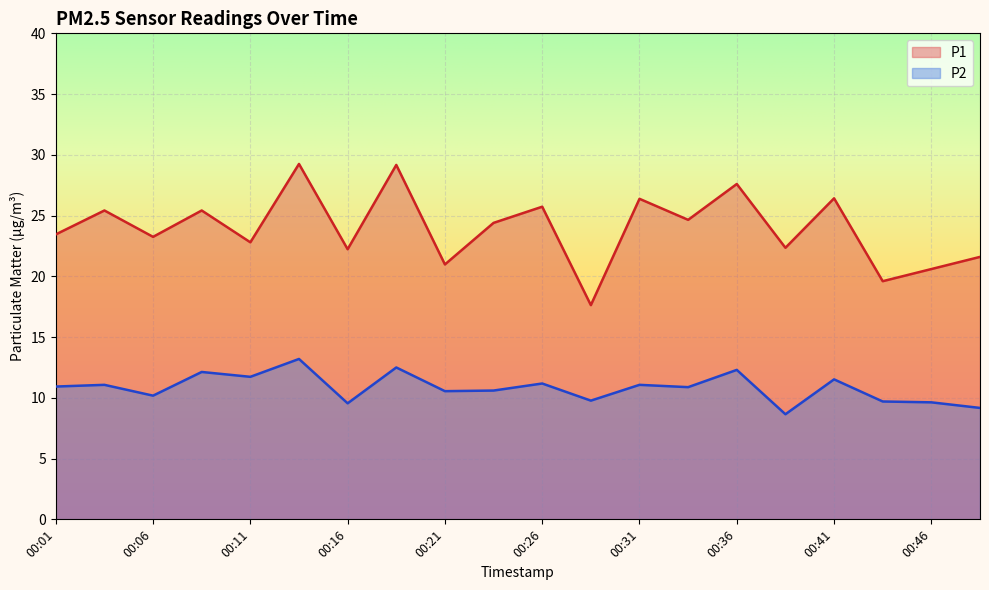

True or false: P1 and P2 intersect in this chart.

False